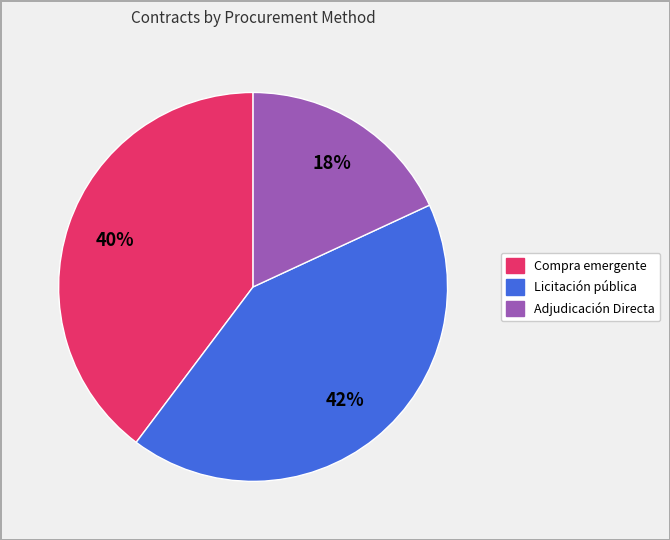

To the nearest percent, what is the average slice percentage?

33%